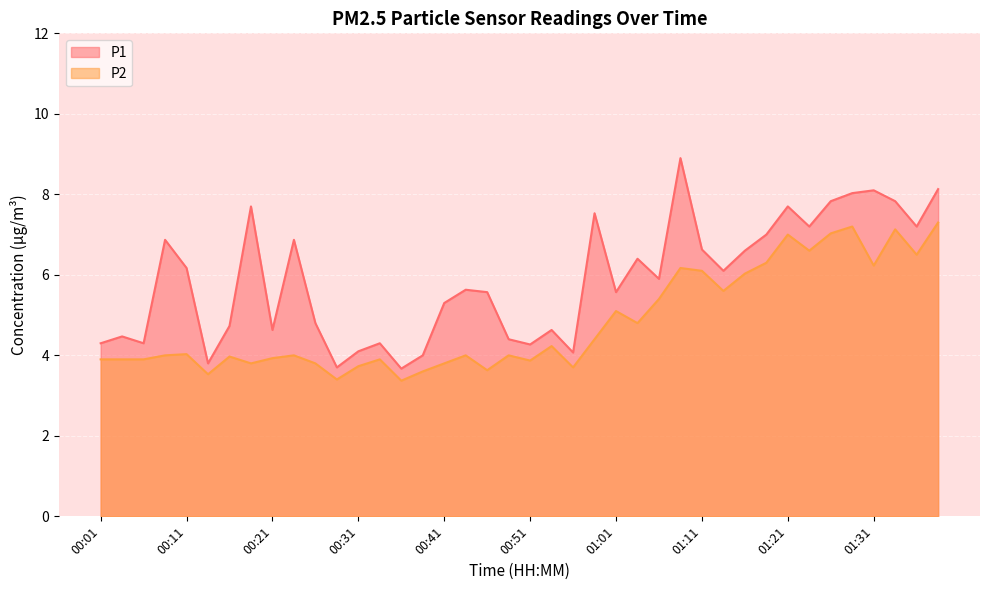

What position from the right is 01:14?

11